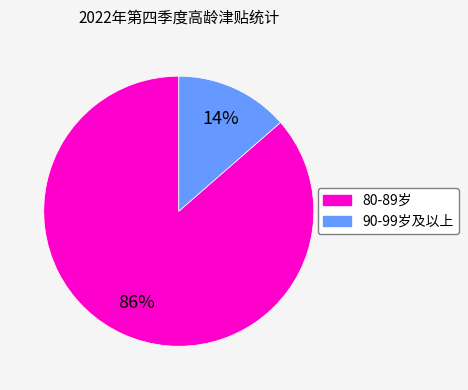

Is there a majority slice in this chart?

Yes